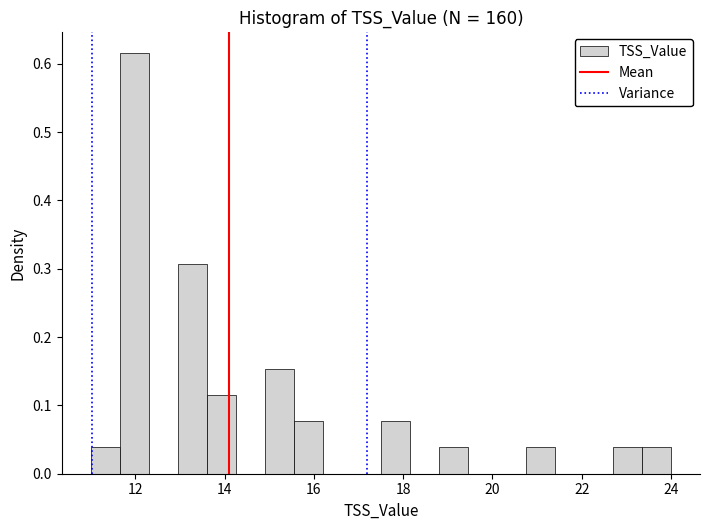

Around what value on the x-axis is the tallest bar? Give the approximate position of its centre, as read against the axis.

12.0